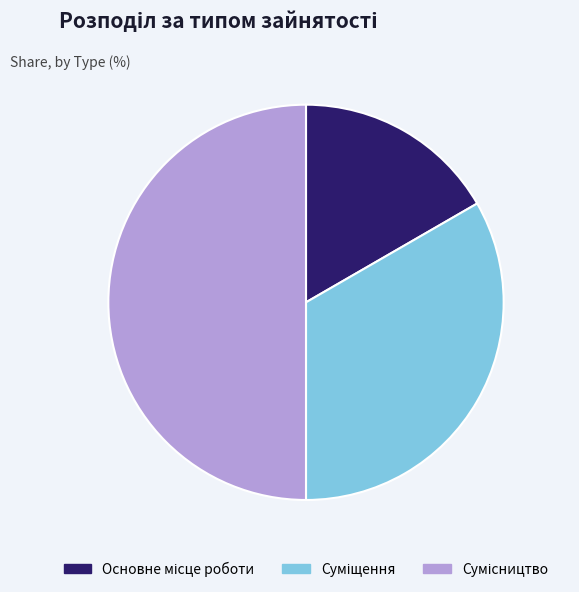

How many slices are in this pie chart?

3